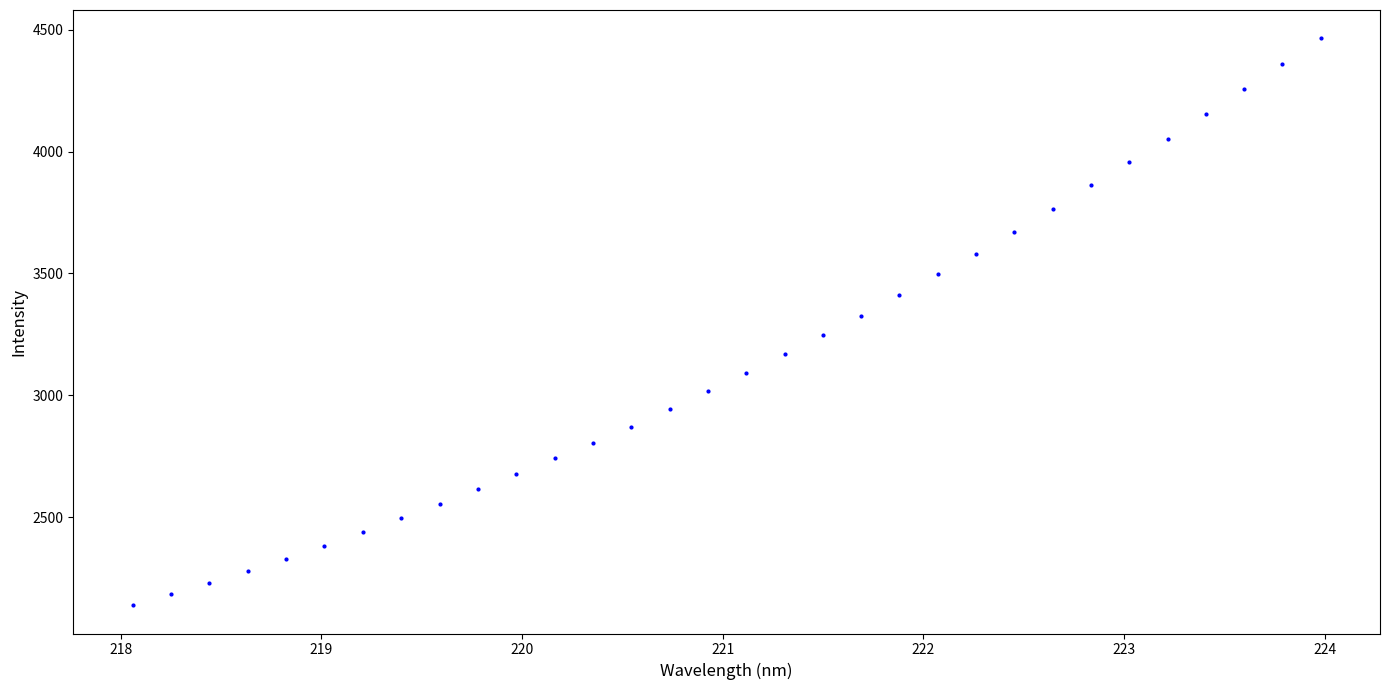

What is the range of X values (max minus min)?

5.9